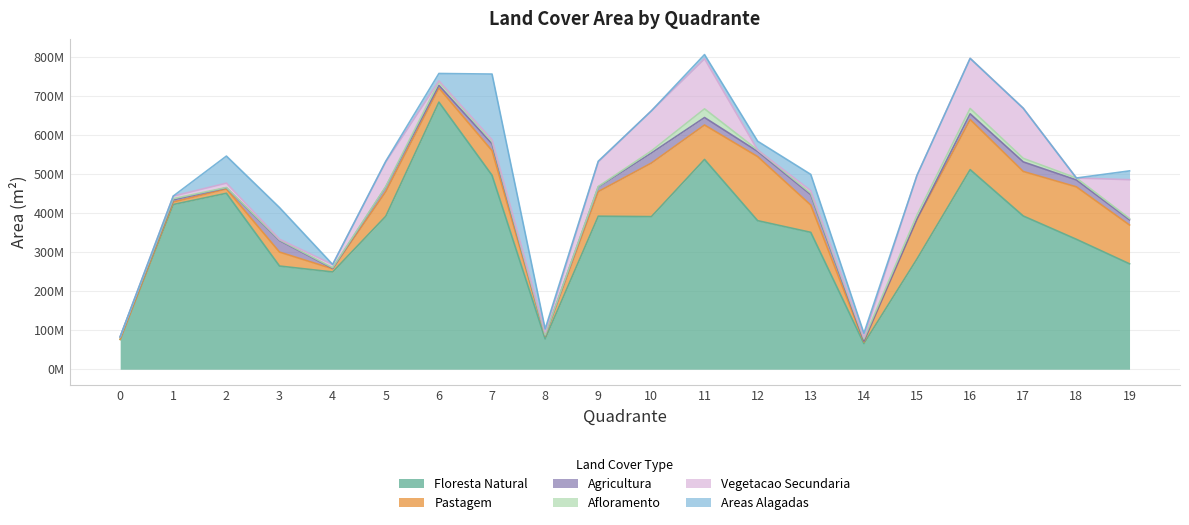

Which has a higher value, 1 or 2?

2